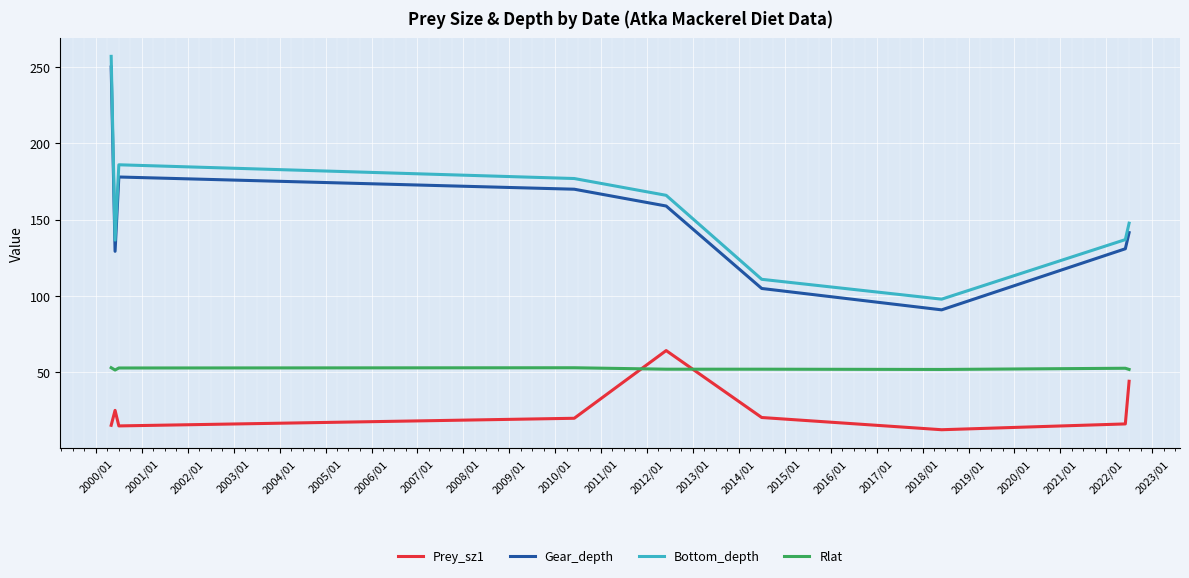

Does the chart have visible grid lines?

Yes